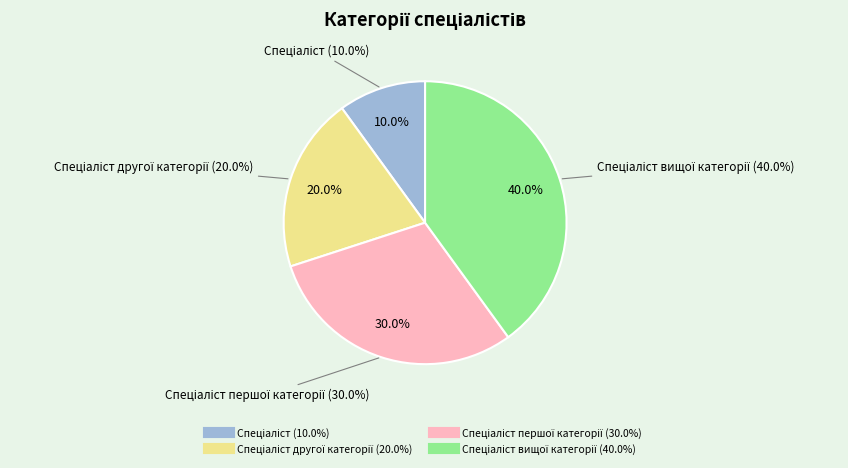

Which slice is the smallest?

Спеціаліст